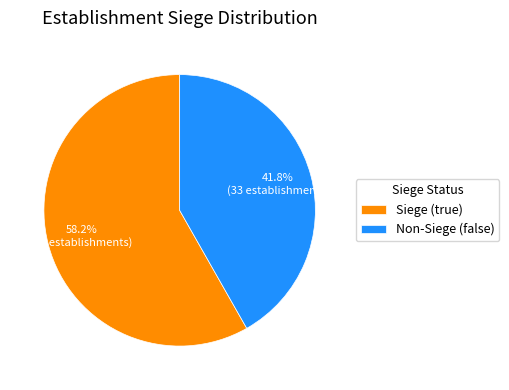

How many segments does this pie chart have?

2